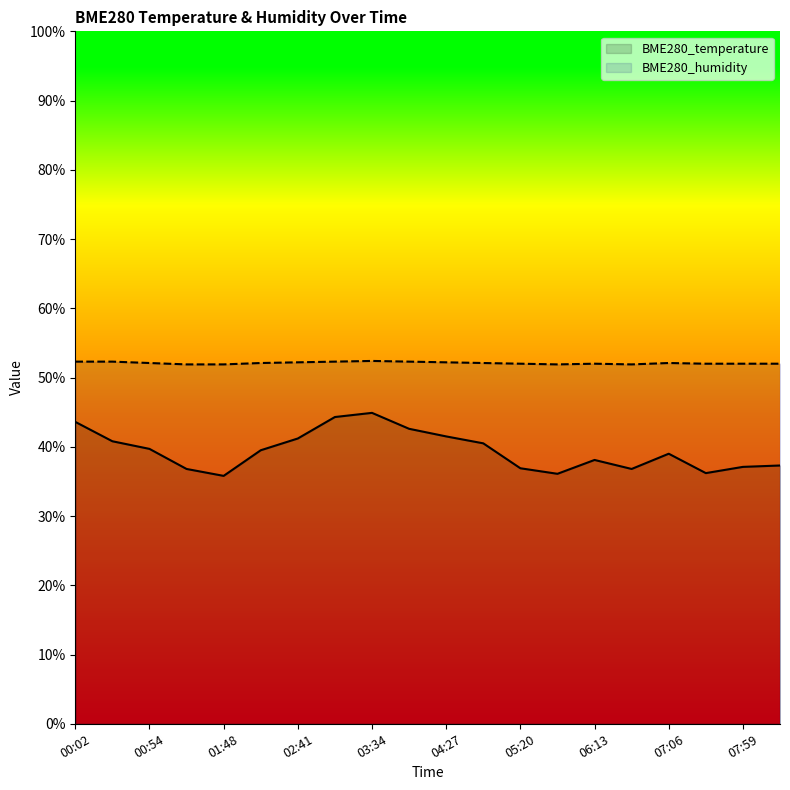

Reading left to right, what are all the values shown in this chart?

BME280_temperature: 00:02=43.6	00:28=40.8	00:54=39.7	01:21=36.8	01:48=35.8	02:14=39.5	02:41=41.2	03:07=44.3	03:34=44.9	04:00=42.6	04:27=41.5	04:53=40.5	05:20=36.9	05:46=36.1	06:13=38.1	06:39=36.8	07:06=39.0	07:32=36.2	07:59=37.1	08:25=37.3
BME280_humidity: 00:02=52.3	00:28=52.3	00:54=52.1	01:21=51.9	01:48=51.9	02:14=52.1	02:41=52.2	03:07=52.3	03:34=52.4	04:00=52.3	04:27=52.2	04:53=52.1	05:20=52.0	05:46=51.9	06:13=52.0	06:39=51.9	07:06=52.1	07:32=52.0	07:59=52.0	08:25=52.0